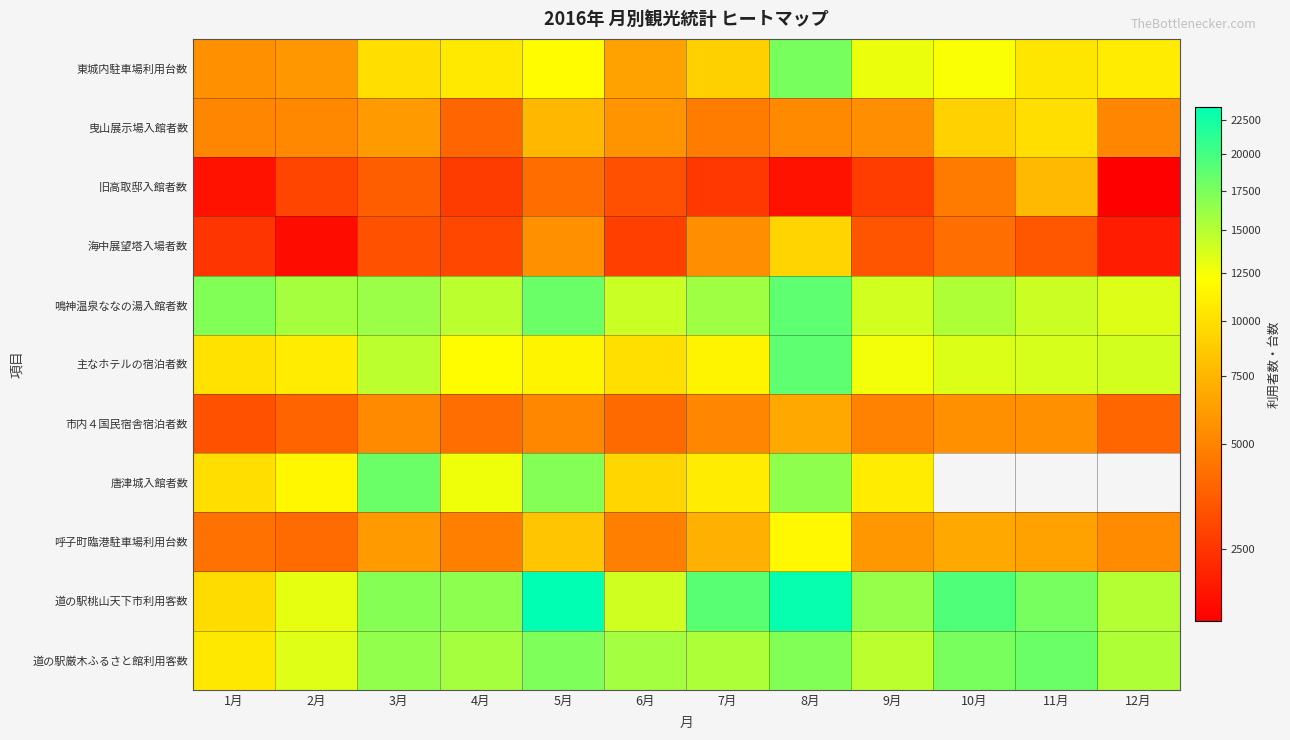

At which label does 曳山展示場入館者数 reach its minimum?

4月